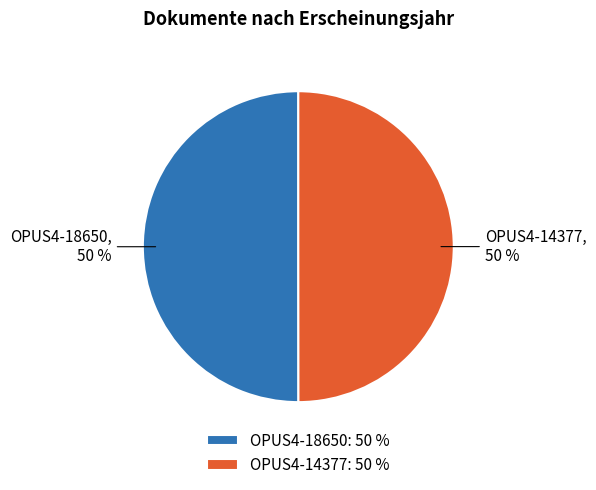

Is it true that OPUS4-18650 is 38% of the pie?

False